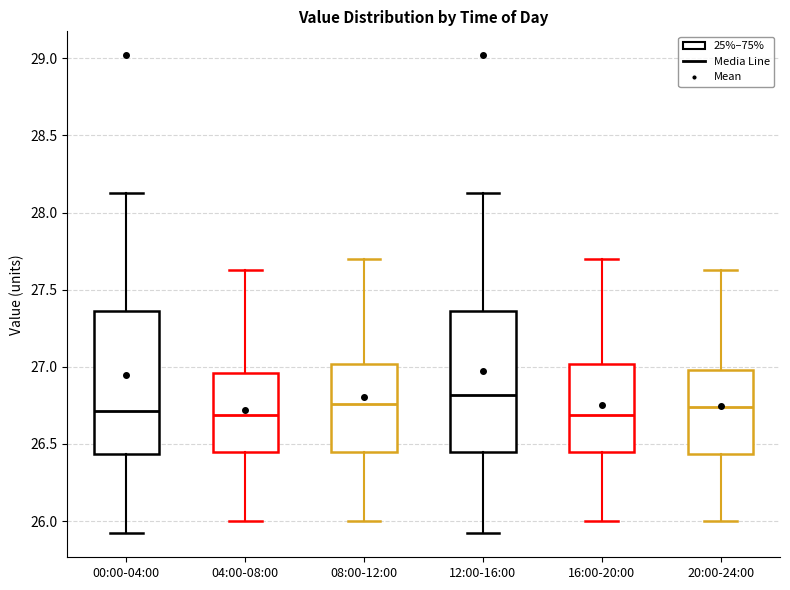

Reading left to right, transcribe this box plot: for each box, give where its median line is, the range the box spans, and where its two whiskers end, as read against the y-axis. The values are not printed on the chart, so give them approximately, as read against the axis.

00:00-04:00: median 26.70, box 26.45 to 27.35, whiskers 25.90 to 28.15
04:00-08:00: median 26.70, box 26.45 to 26.95, whiskers 26.00 to 27.65
08:00-12:00: median 26.75, box 26.45 to 27.00, whiskers 26.00 to 27.70
12:00-16:00: median 26.80, box 26.45 to 27.35, whiskers 25.90 to 28.15
16:00-20:00: median 26.70, box 26.45 to 27.00, whiskers 26.00 to 27.70
20:00-24:00: median 26.75, box 26.45 to 27.00, whiskers 26.00 to 27.65